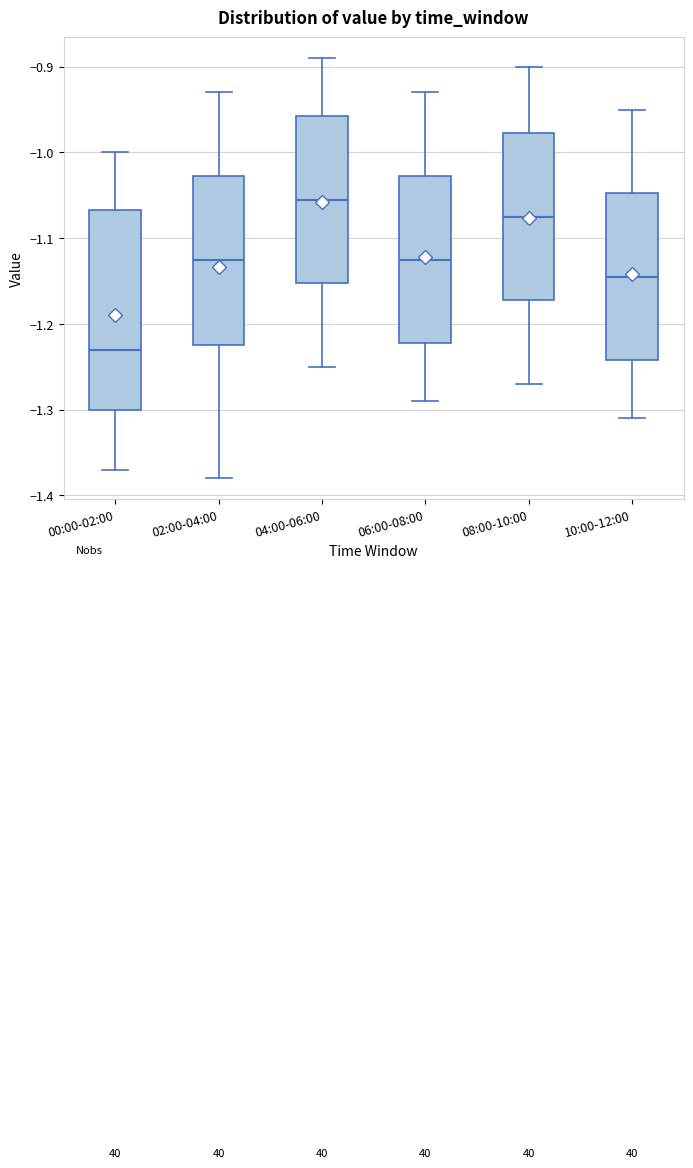

Comparing the boxes themselves (not the whiskers), which one is the tallest?

00:00-02:00